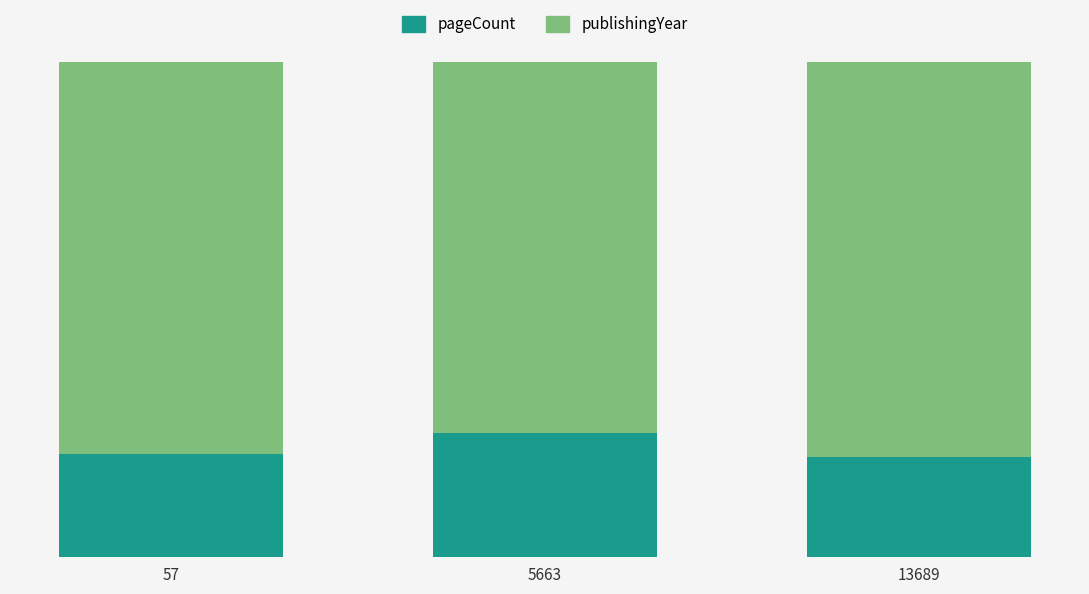

Does the chart contain any negative values?

No